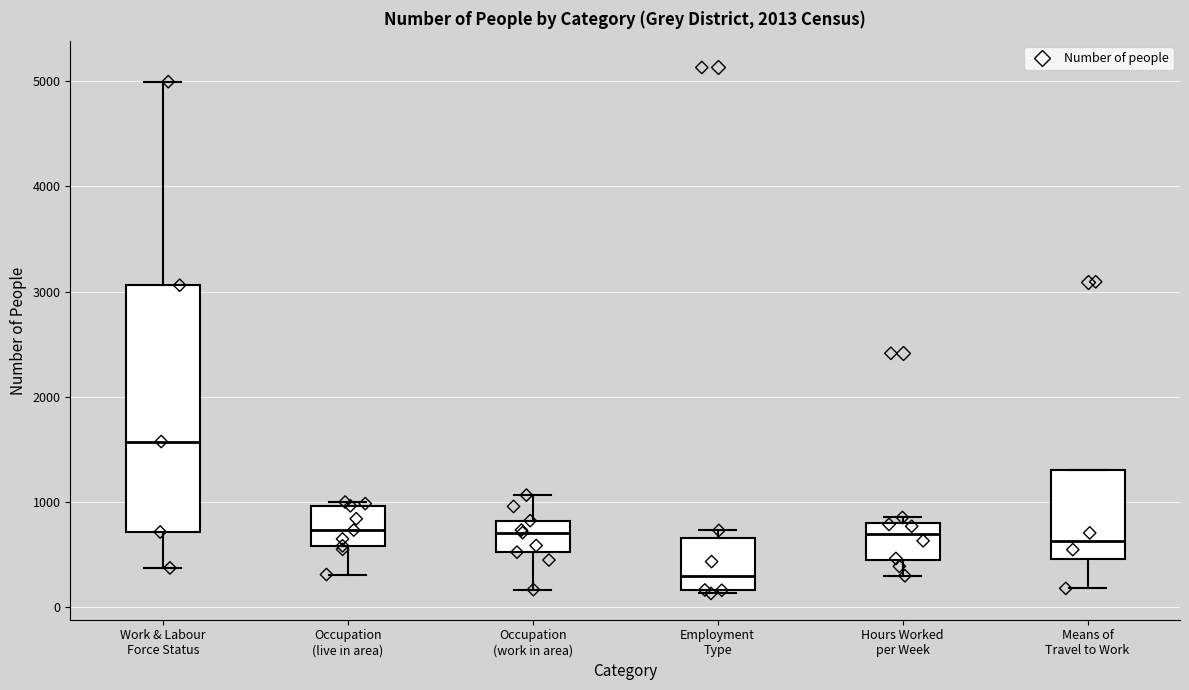

Comparing the boxes themselves (not the whiskers), which one is the tallest?

Work & Labour Force Status